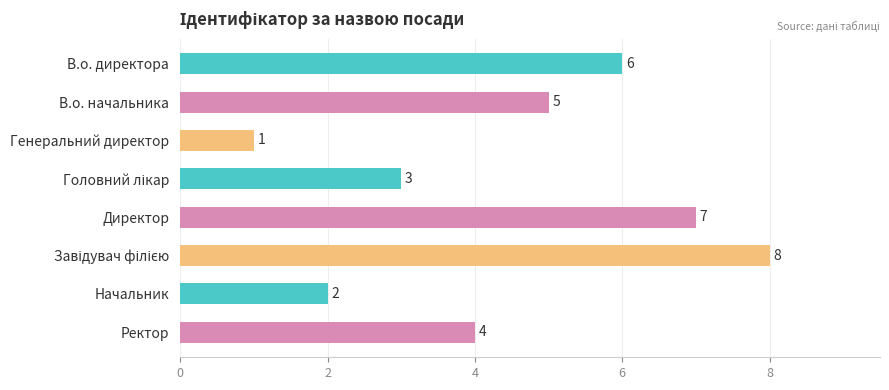

What is the difference between the maximum and minimum values?

7